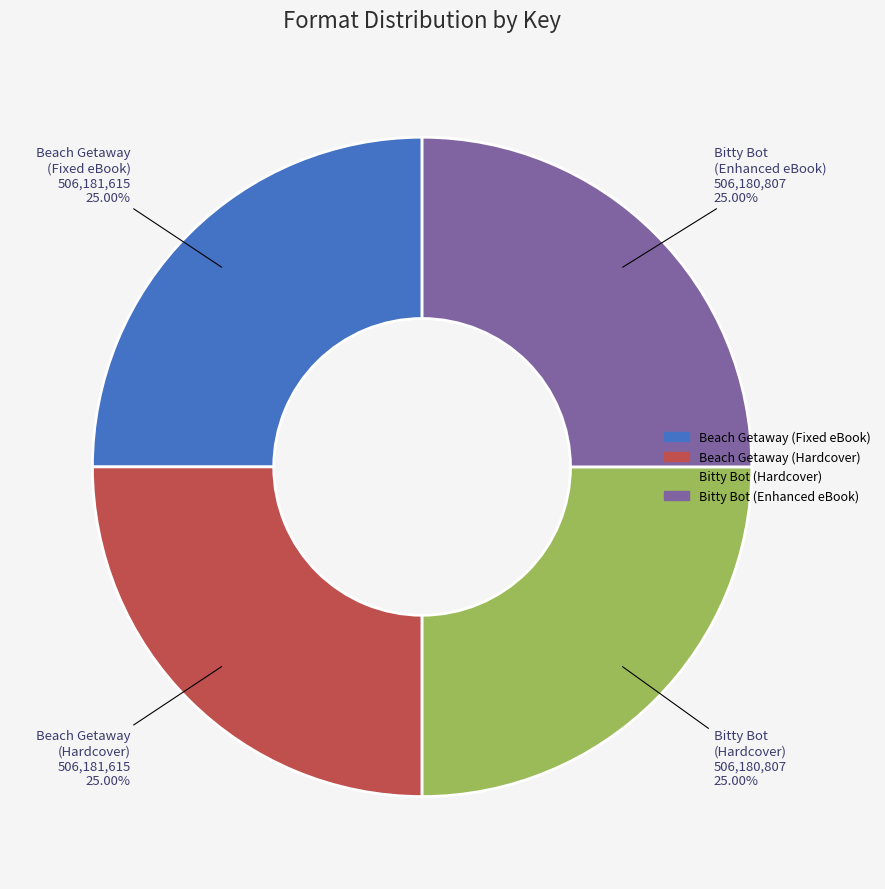

Does any single category account for the majority?

No